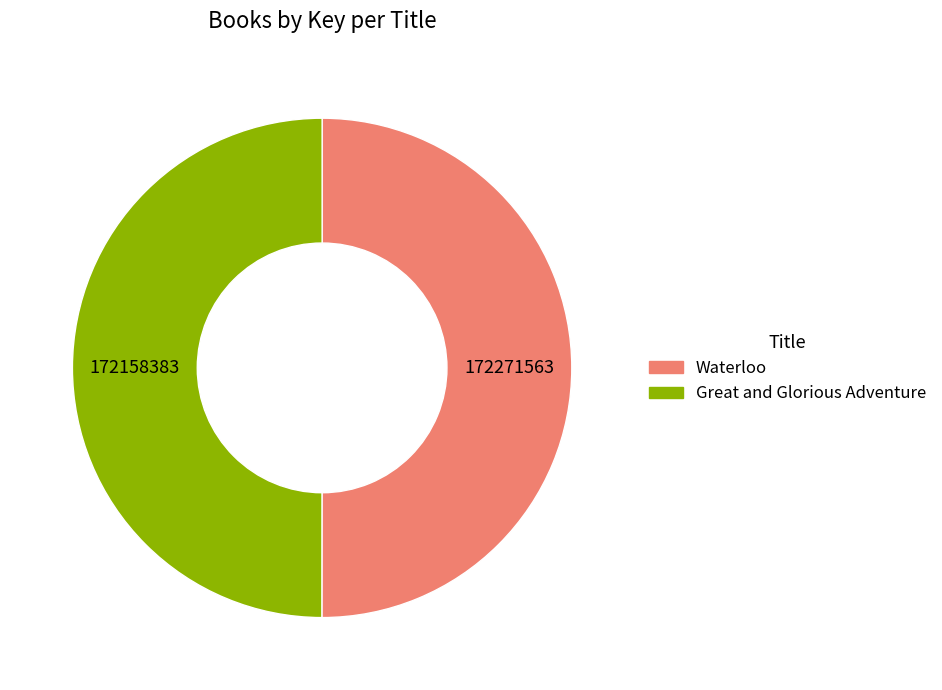

The Waterloo slice represents 45% of the pie. True or false?

False